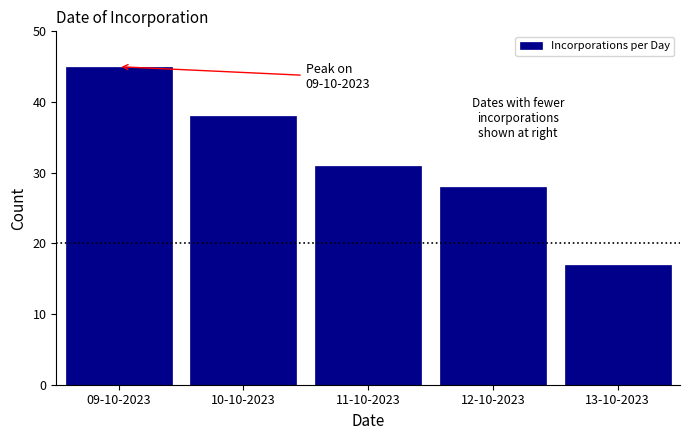

Reading left to right, list all the values displayed in this chart.

45	38	31	28	17